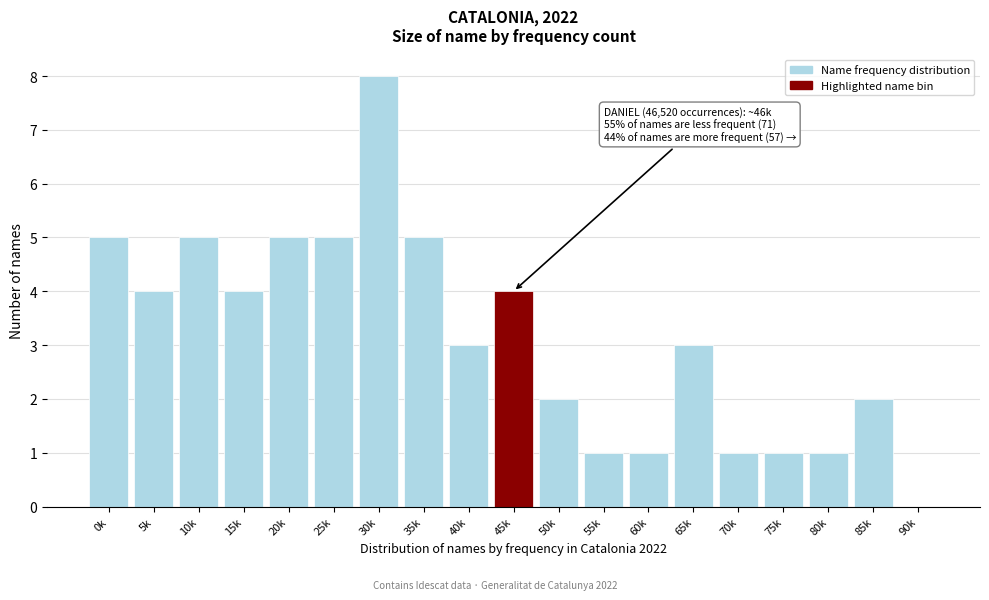

Reading left to right, transcribe all the data shown in this chart.

0k=5	5k=4	10k=5	15k=4	20k=5	25k=5	30k=8	35k=5	40k=3	45k=4	50k=2	55k=1	60k=1	65k=3	70k=1	75k=1	80k=1	85k=2	90k=0